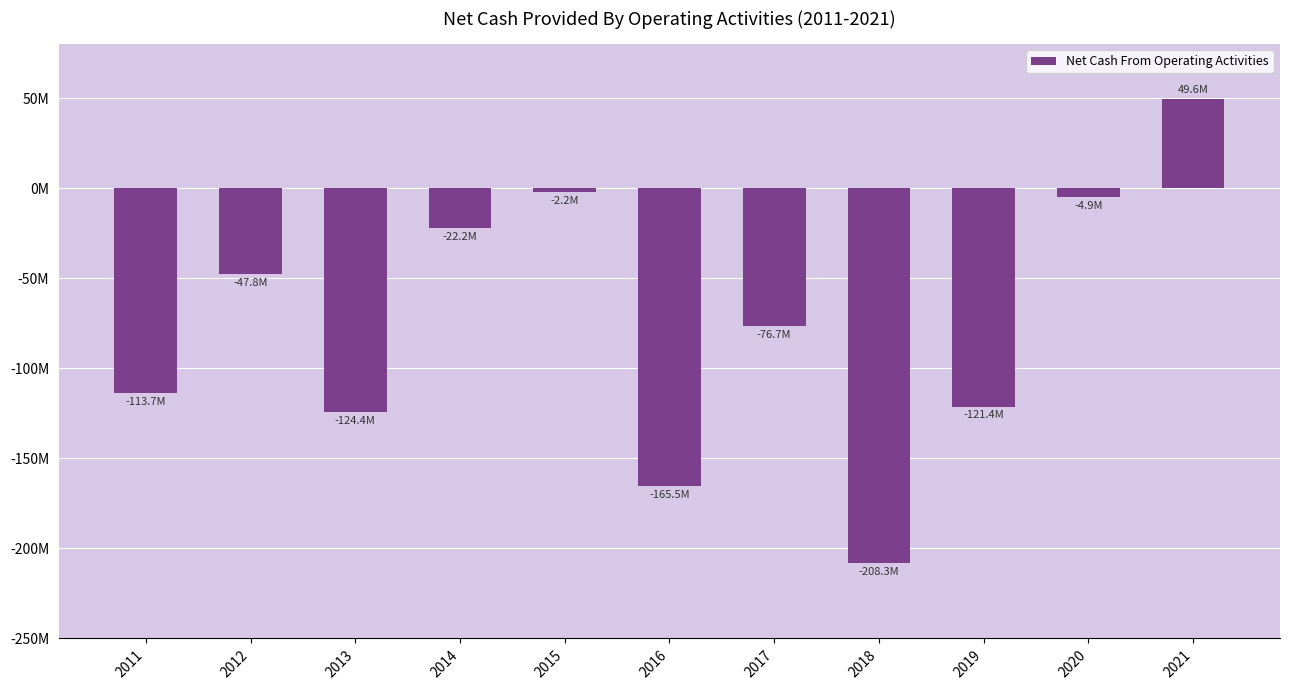

At which label is the value closest to -79353463?

2017